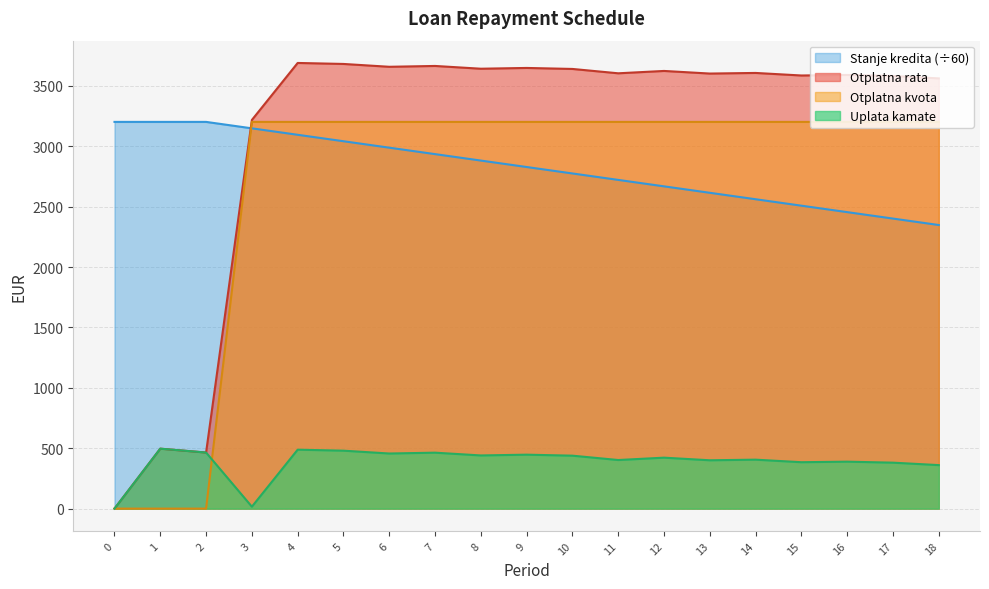

What is the highest value of the Otplatna rata series?

3689.7